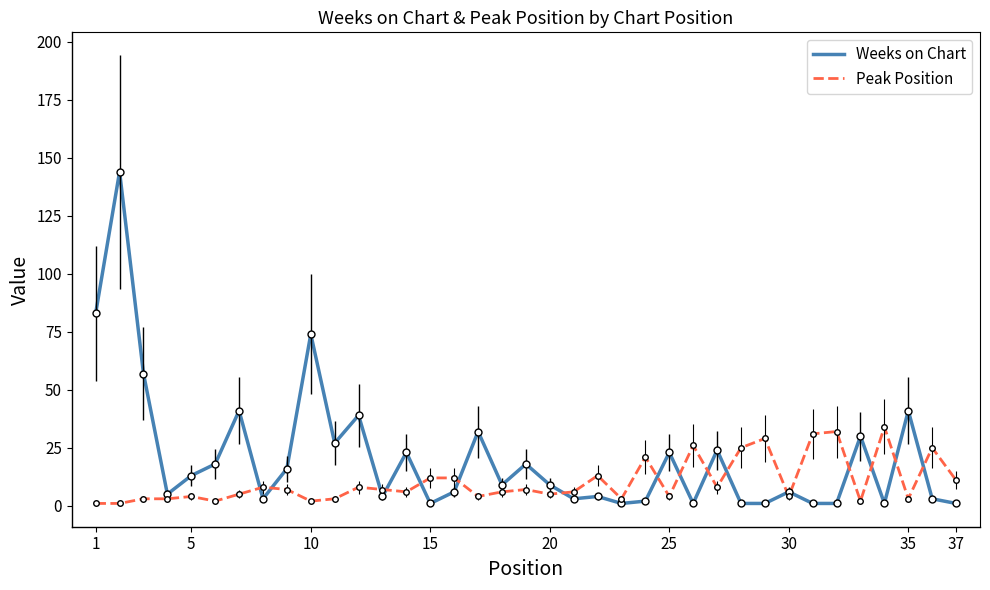

Rank the series by their average value, from highest to lowest.

Weeks on Chart, Peak Position